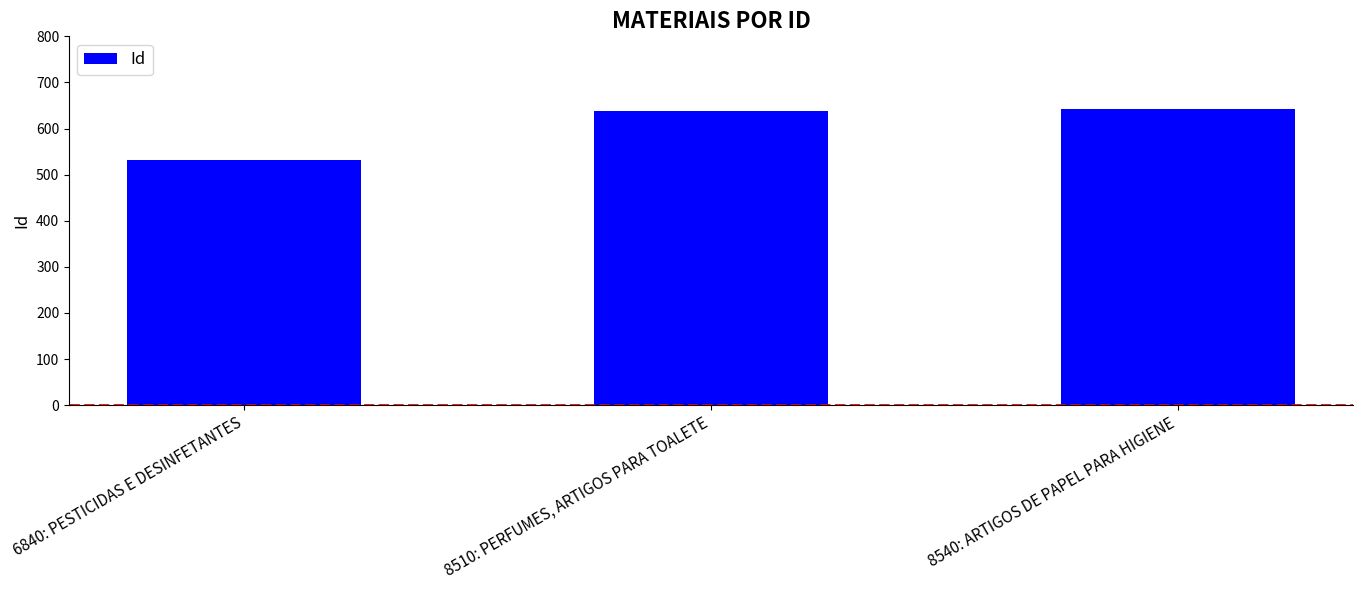

True or false: the data shows 642 at 8540: ARTIGOS DE PAPEL PARA HIGIENE.

True